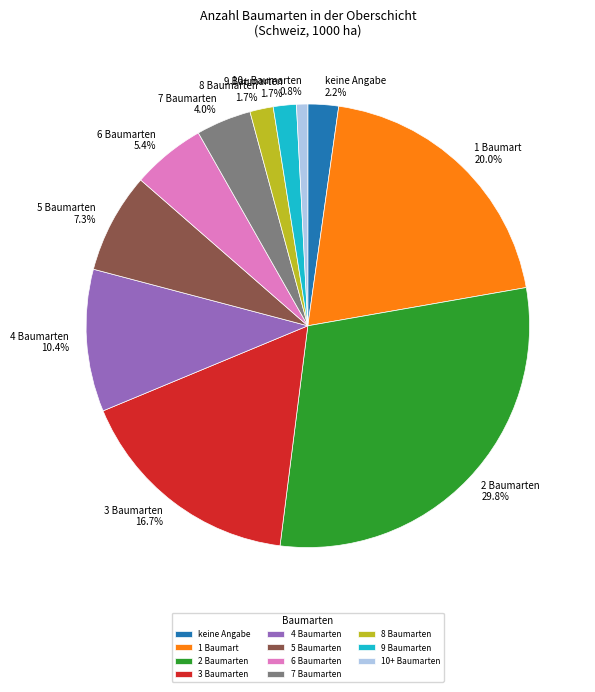

Between 9 Baumarten and keine Angabe, which is larger?

keine Angabe